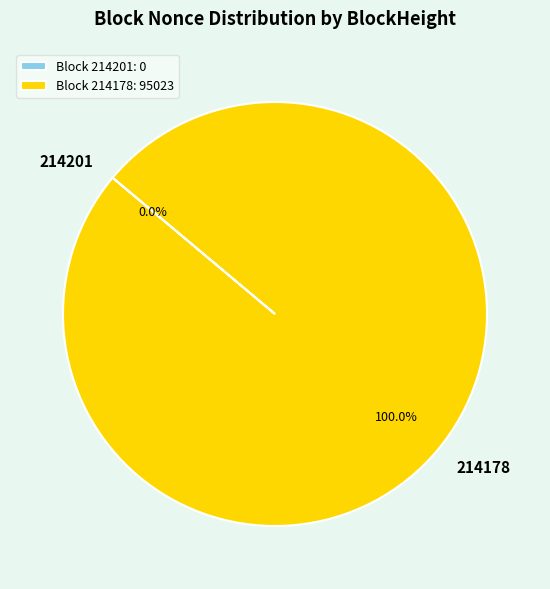

To the nearest percent, what is the combined percentage of 214178 and 214201?

100%